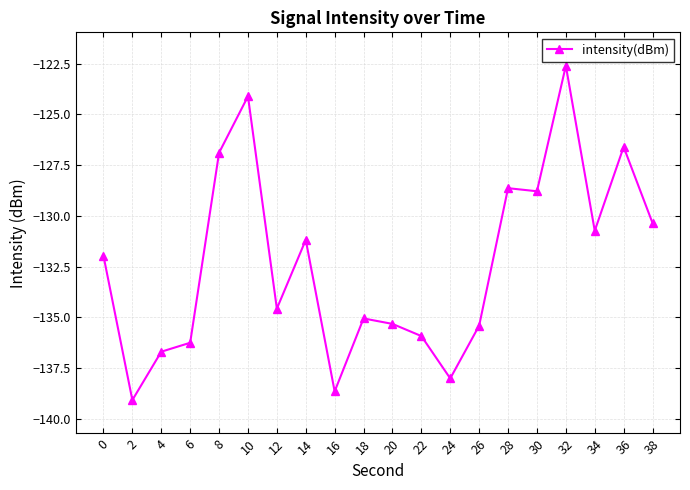

What is the difference between the maximum and second lowest values?

16.0